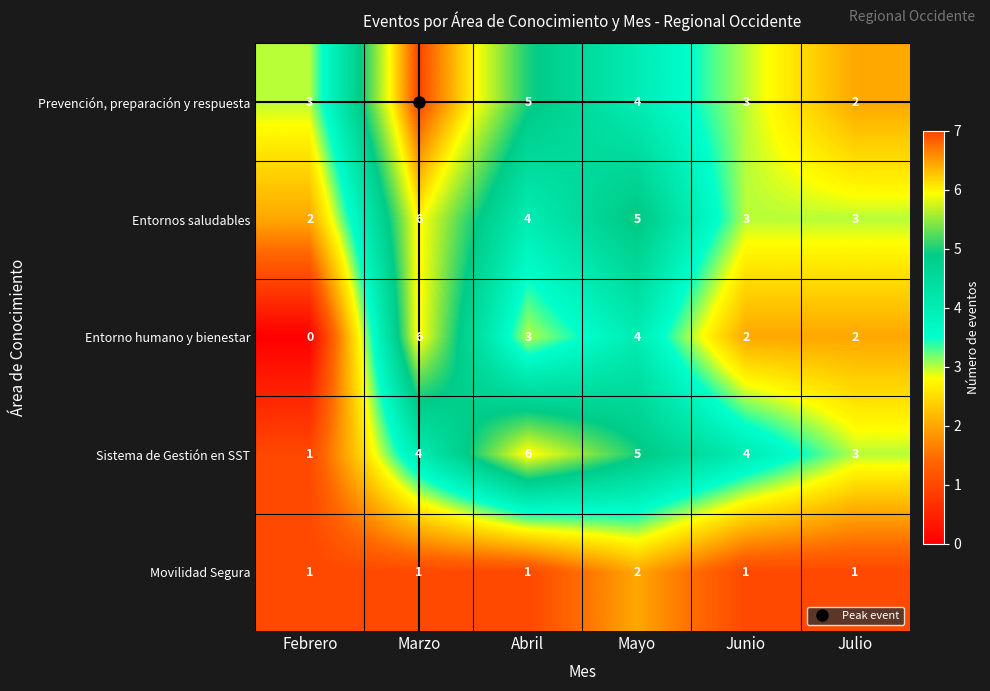

Which series has the largest range (max minus min)?

Entorno humano y bienestar